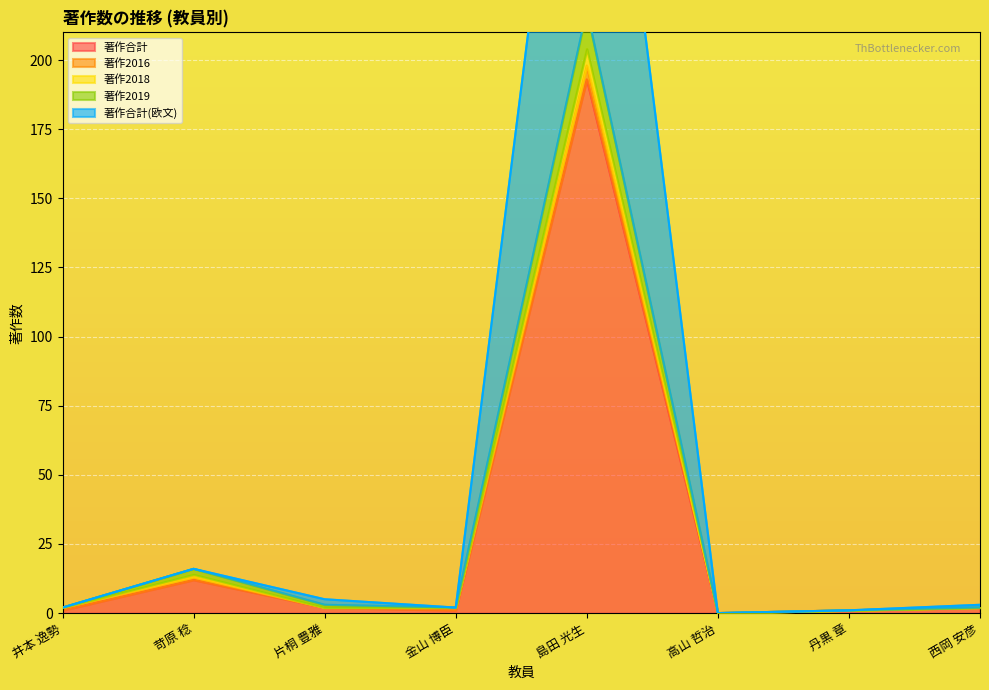

Which series has the largest range (max minus min)?

著作合計(欧文)